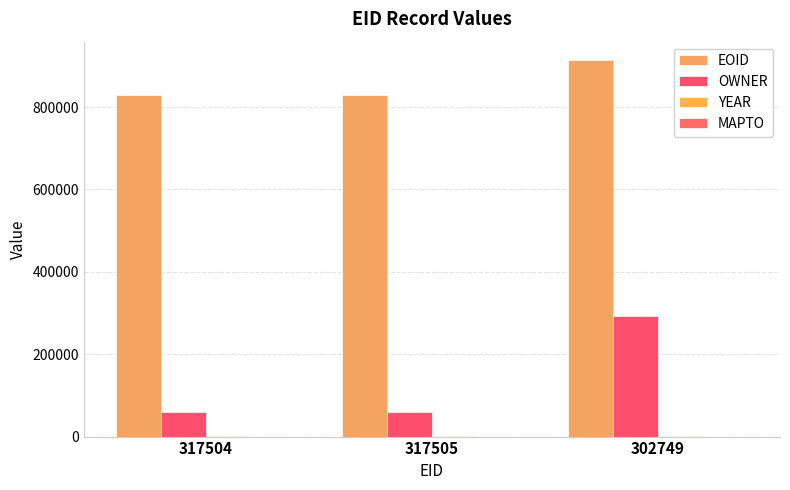

Does the chart contain stacked bars?

No